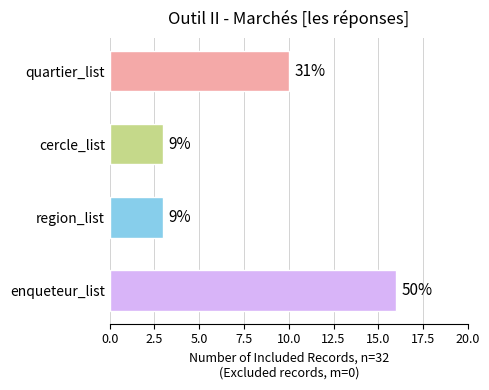

Does the chart contain any negative values?

No